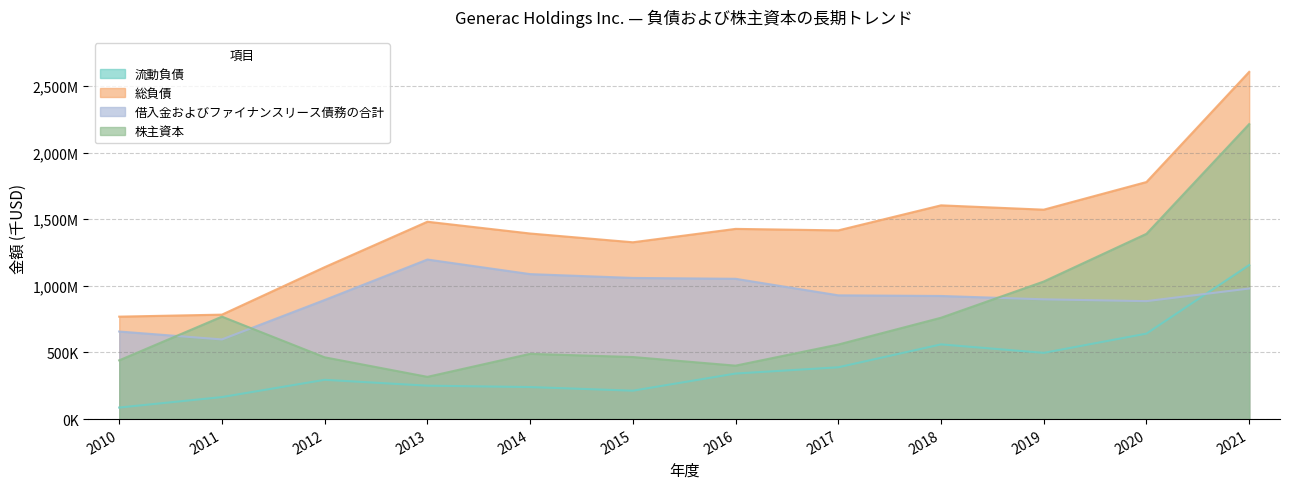

What is the difference between the maximum and second lowest values in the 総負債 series?

1821739